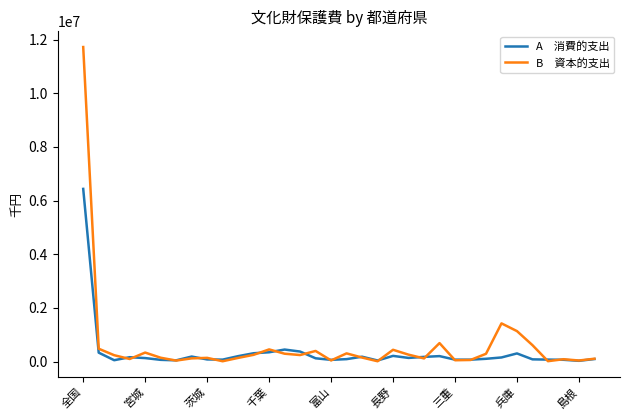

What is the greatest value displayed?

11723484